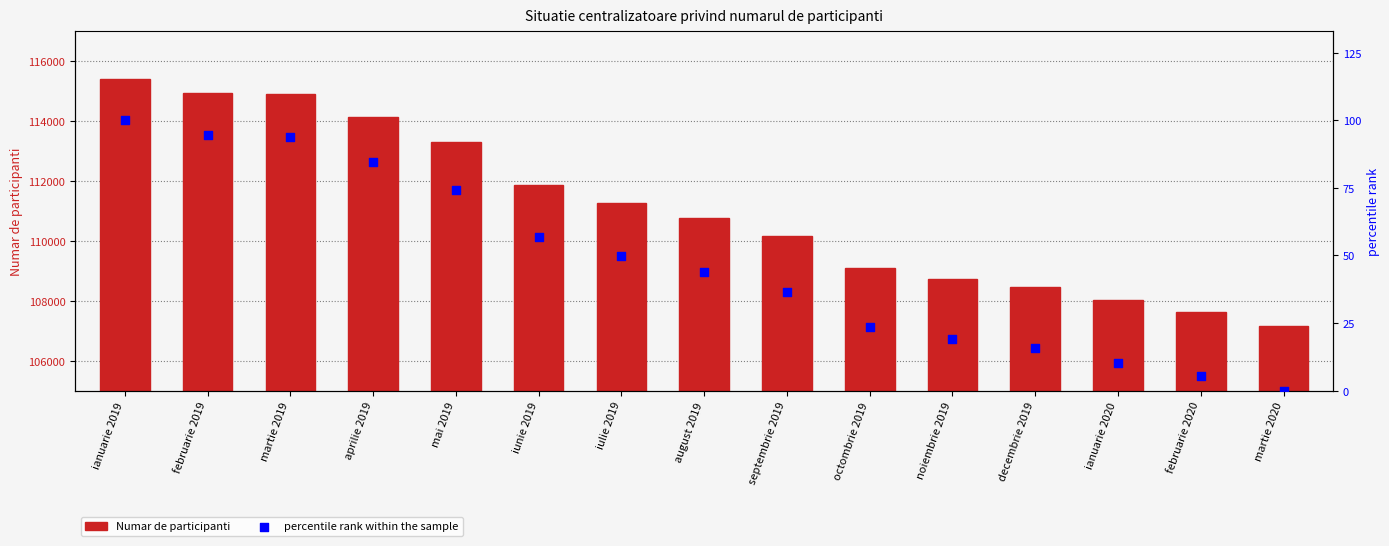

What is the total value across all series at august 2019?

110822.9